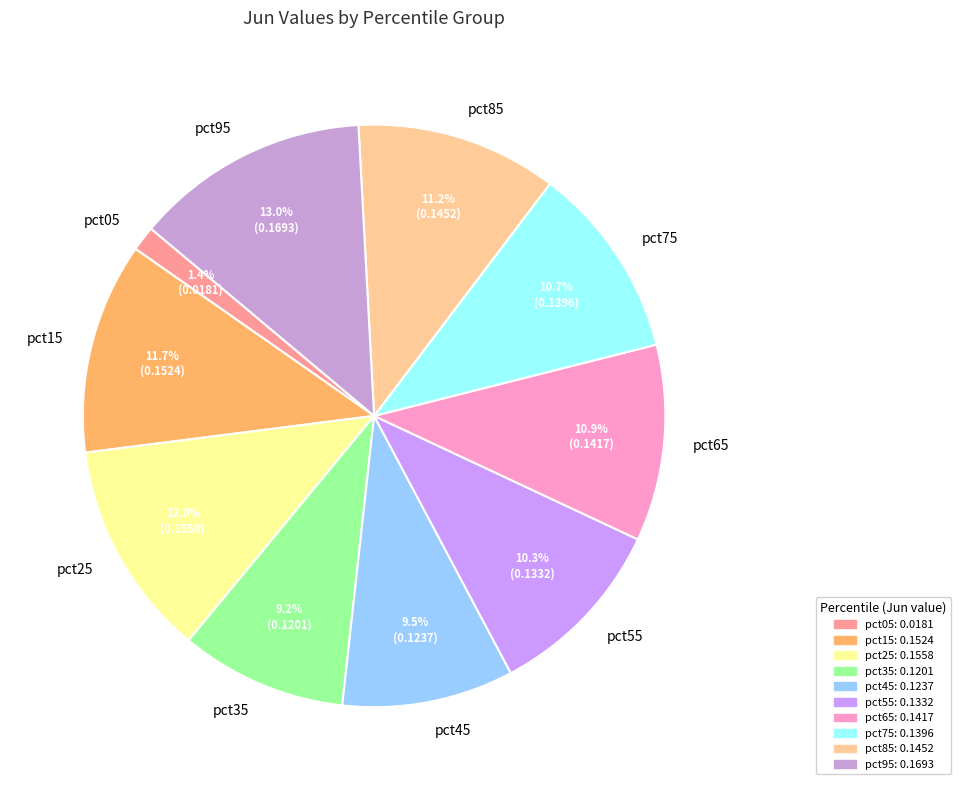

Which slice is the smallest?

pct05